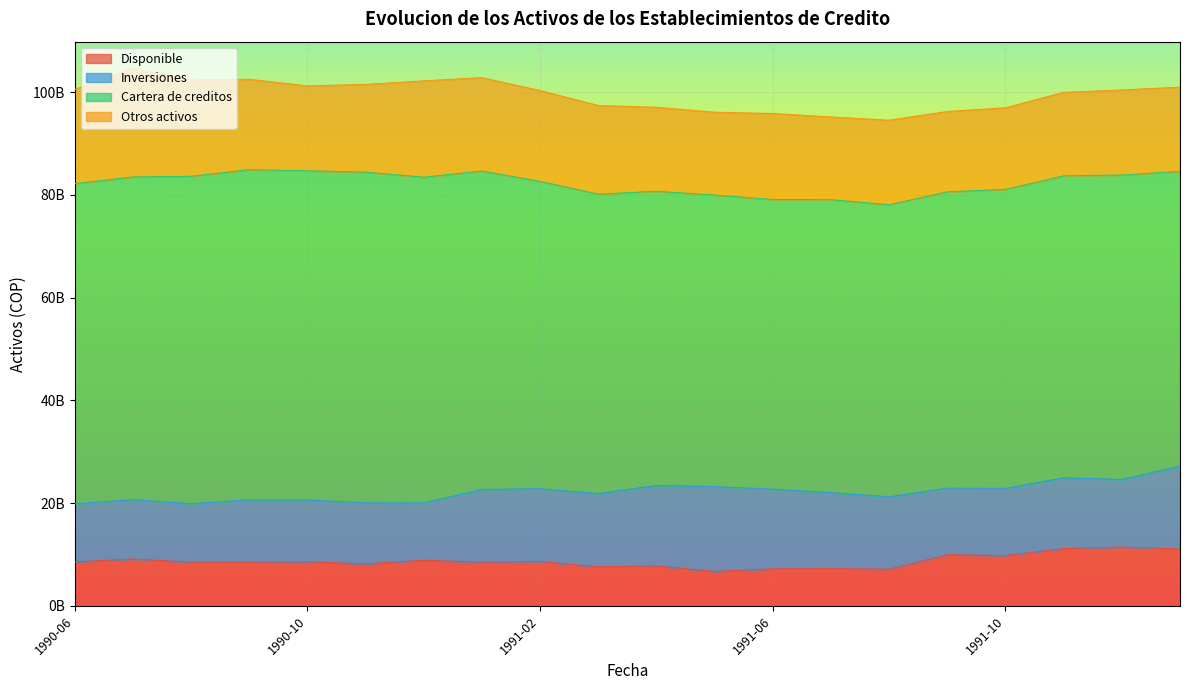

What is the difference between the second highest and minimum values in the Cartera de creditos series?

7880154819.4